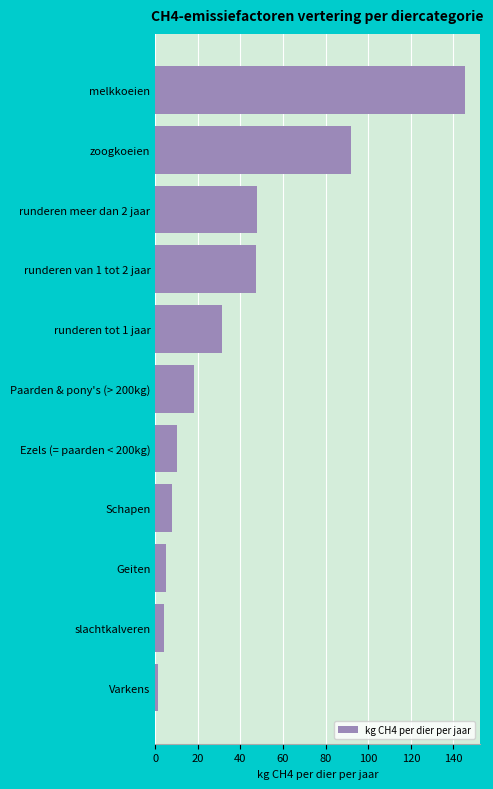

What is the average value?

37.3